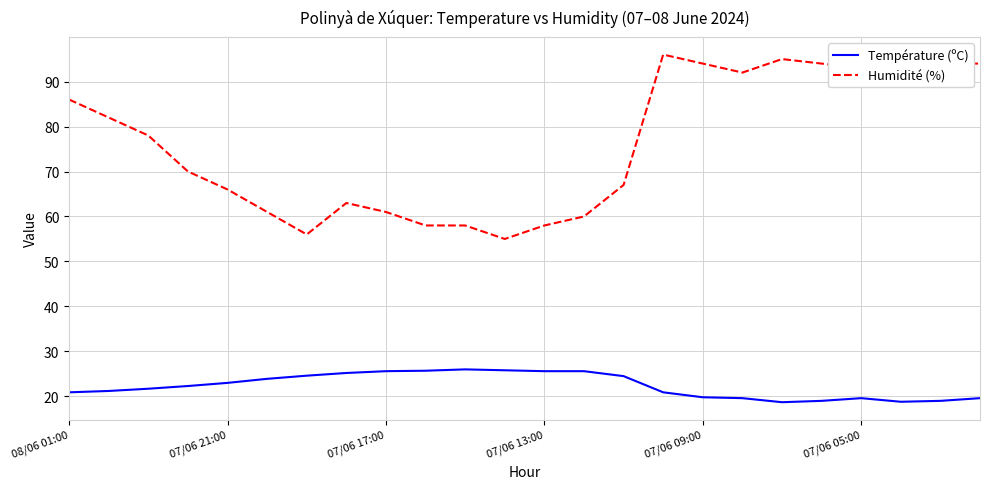

Count the number of categories in the chart.

24